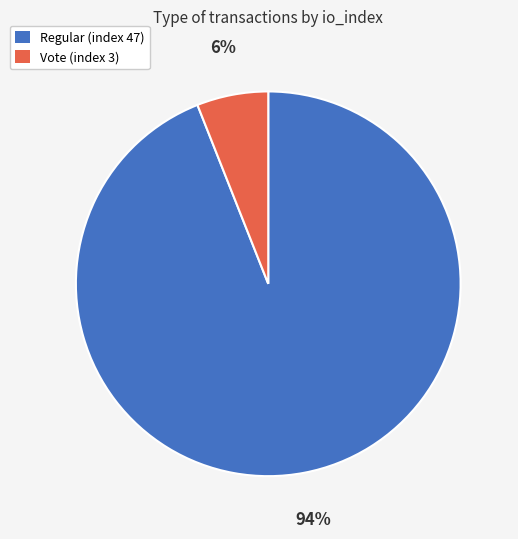

Combined, do Regular (index 47) and Vote (index 3) account for over 50%?

Yes